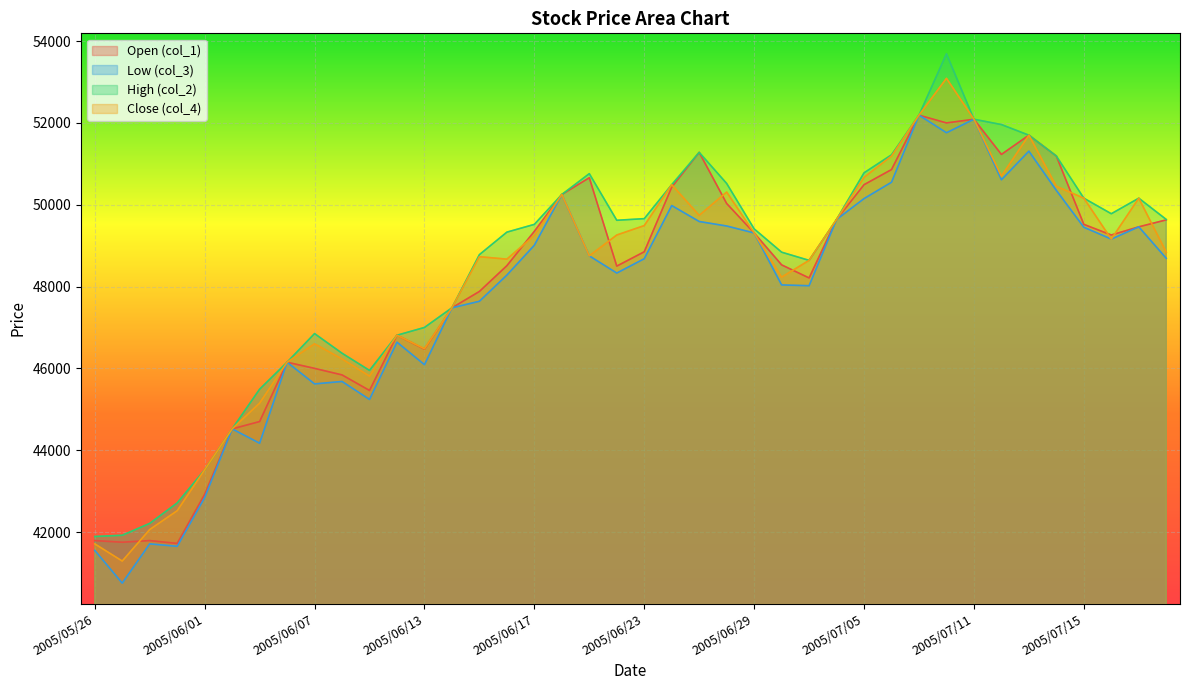

True or false: col_4 has more than 1 points higher than both neighbors.

True